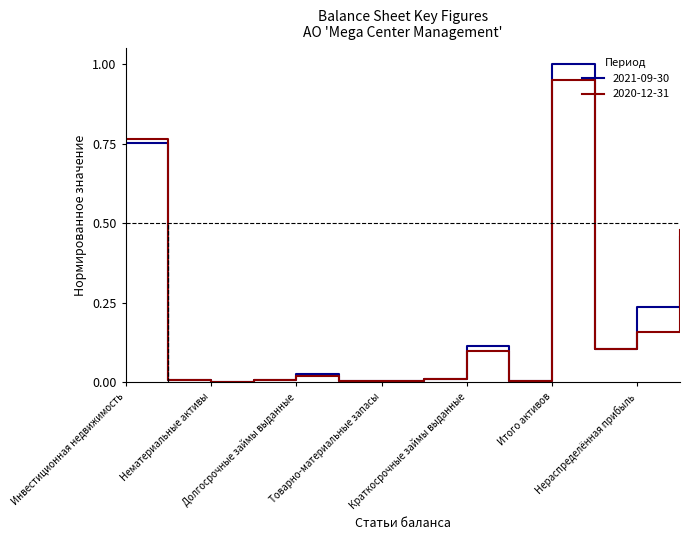

Is this an area chart (filled region under the line)?

No